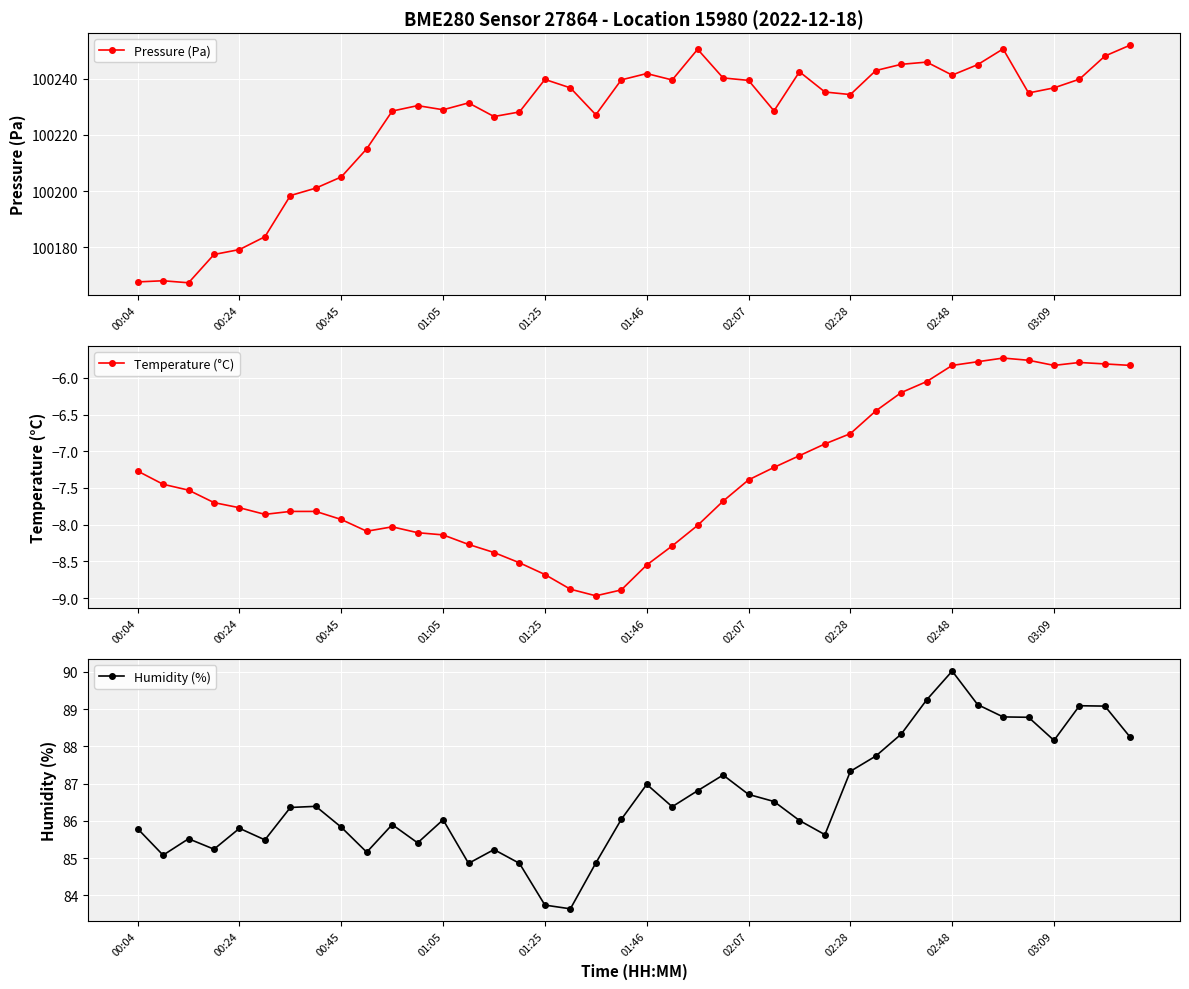

True or false: Temperature (°C) and Humidity (%) intersect in this chart.

False